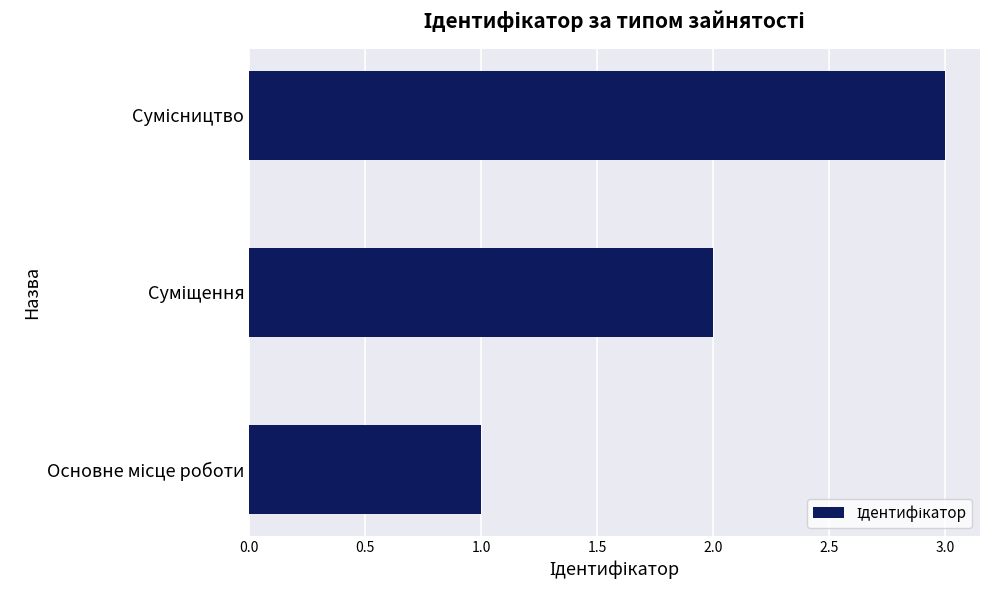

What is the sum of all values?

6